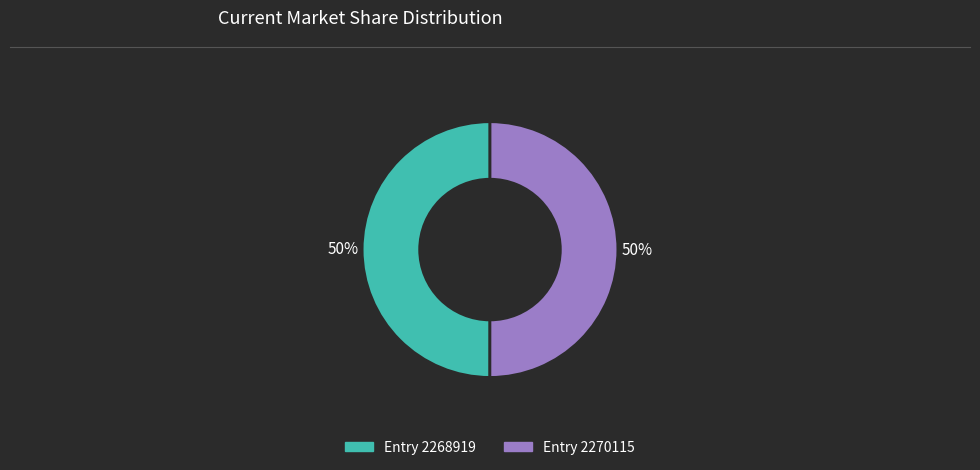

To the nearest percent, what is the average slice percentage?

50%